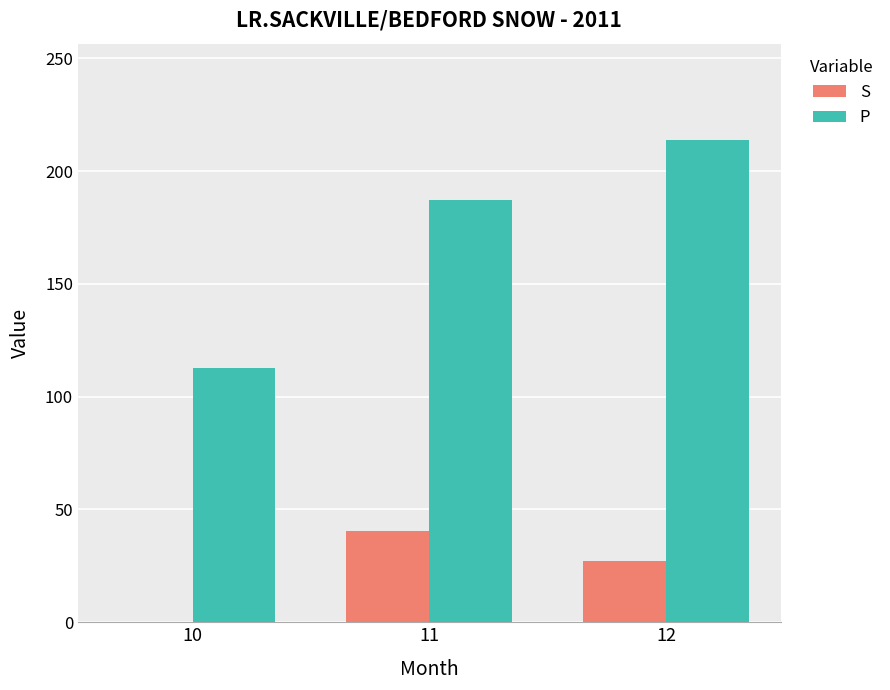

Is the value of S at 10 greater than the value of P at 10?

No